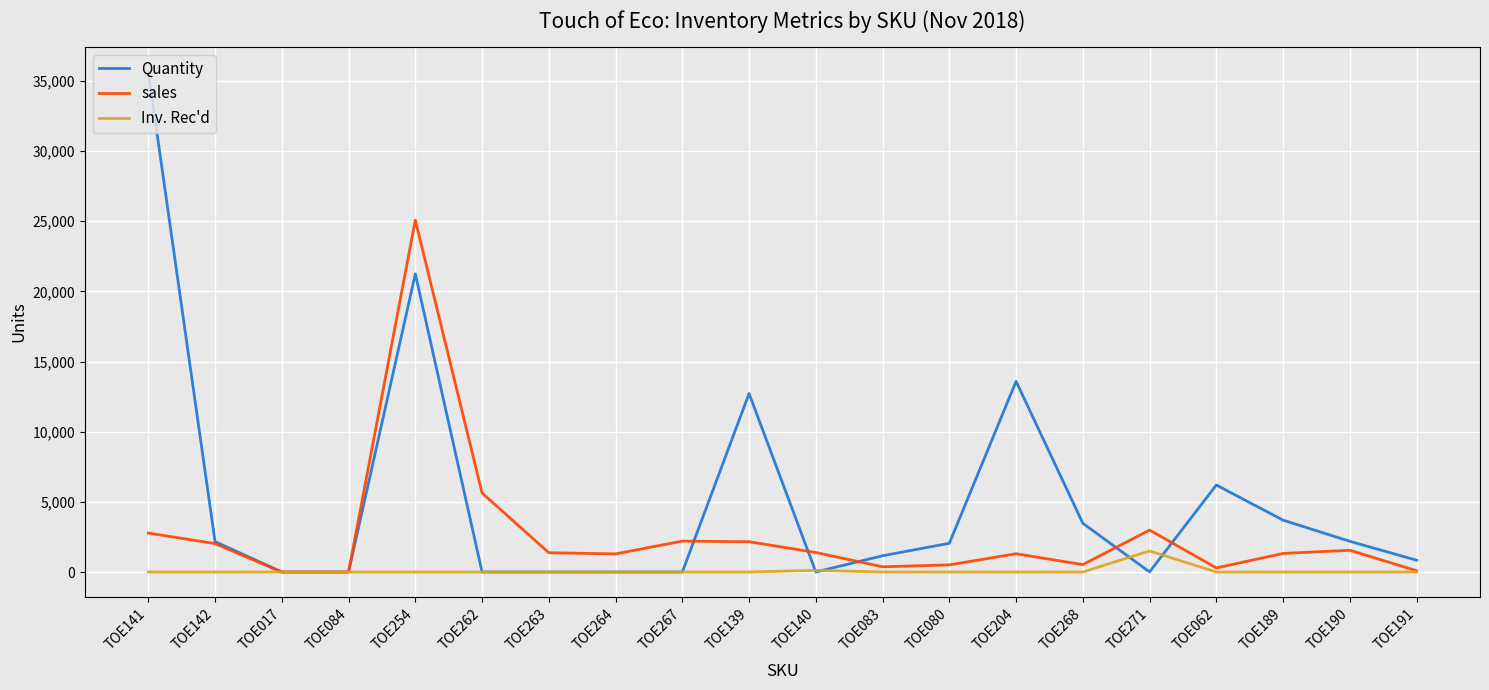

Which series changed the most between TOE254 and TOE264?

sales